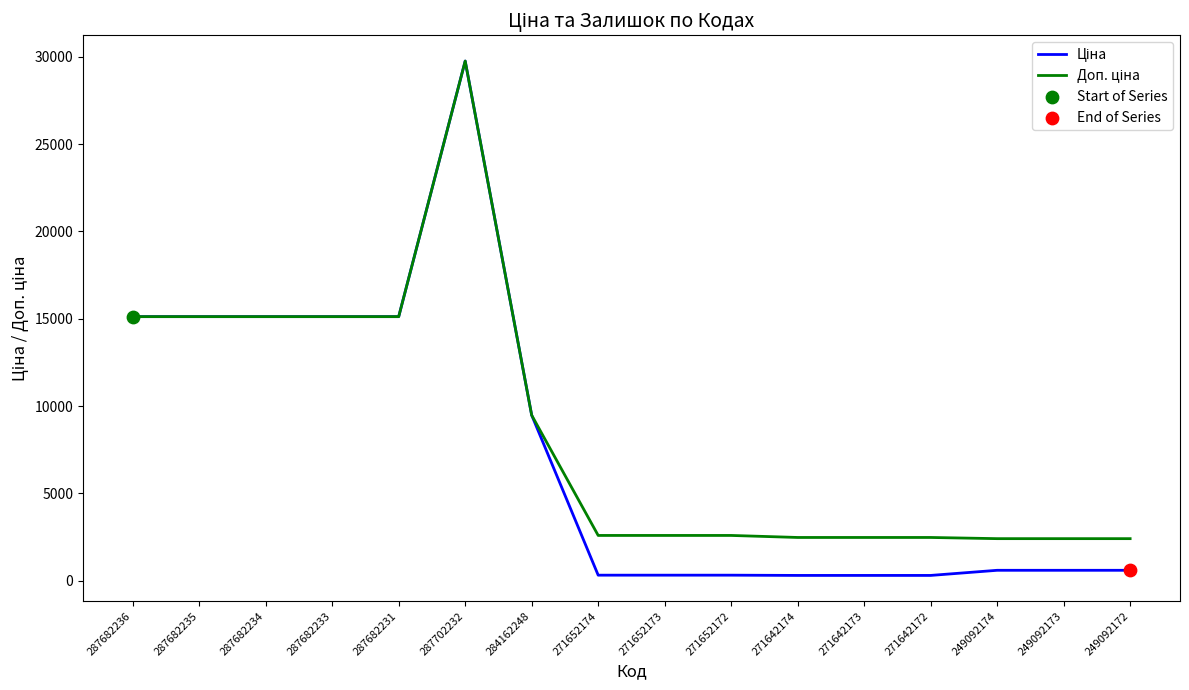

What is the total value across all series at 287682234?

30240.0